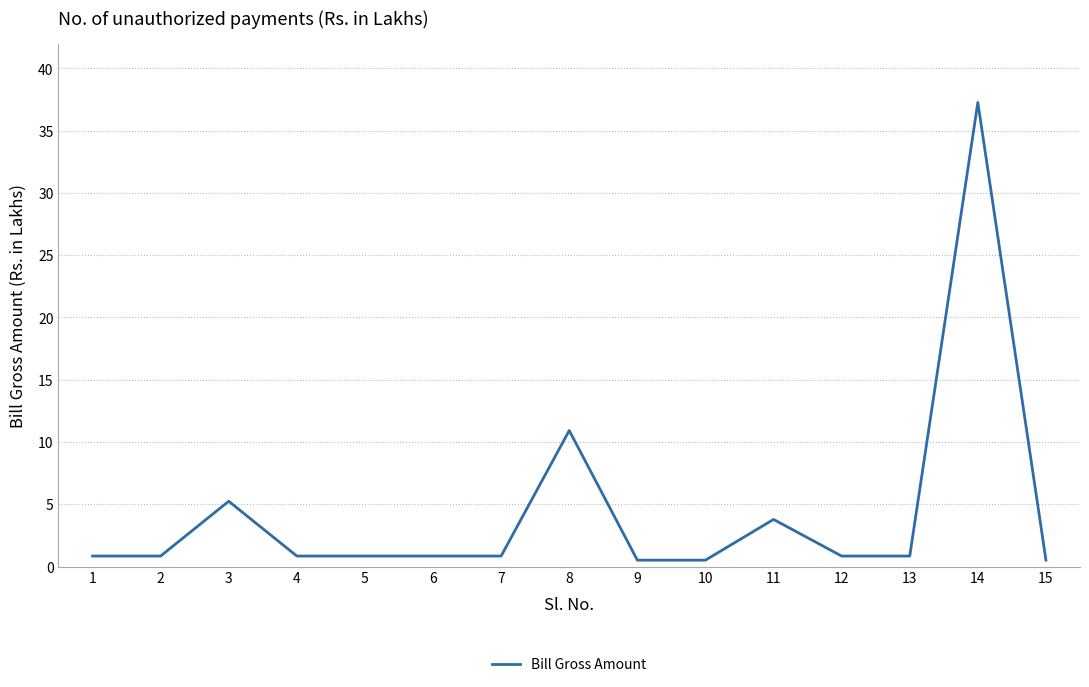

Reading left to right, transcribe all the data shown in this chart.

0.8	0.8	5.2	0.8	0.8	0.8	0.8	10.9	0.5	0.5	3.8	0.8	0.8	37.3	0.5